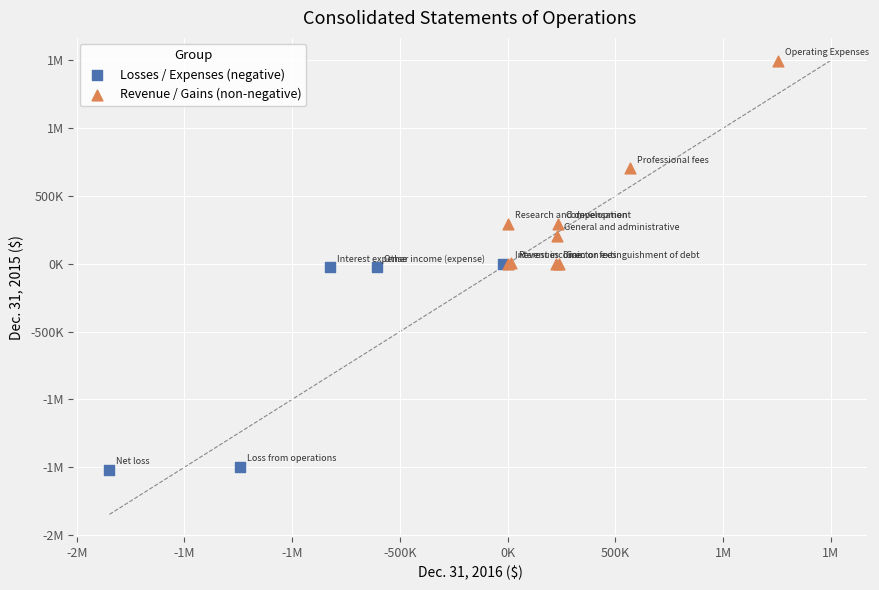

What are all the series names shown in the legend?

Losses / Expenses (negative), Revenue / Gains (non-negative)